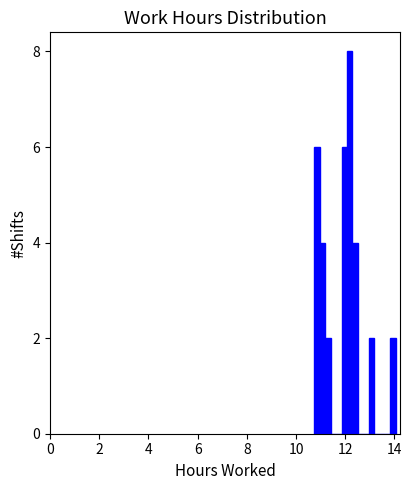

Around what value on the x-axis is the tallest bar? Give the approximate position of its centre, as read against the axis.

12.2